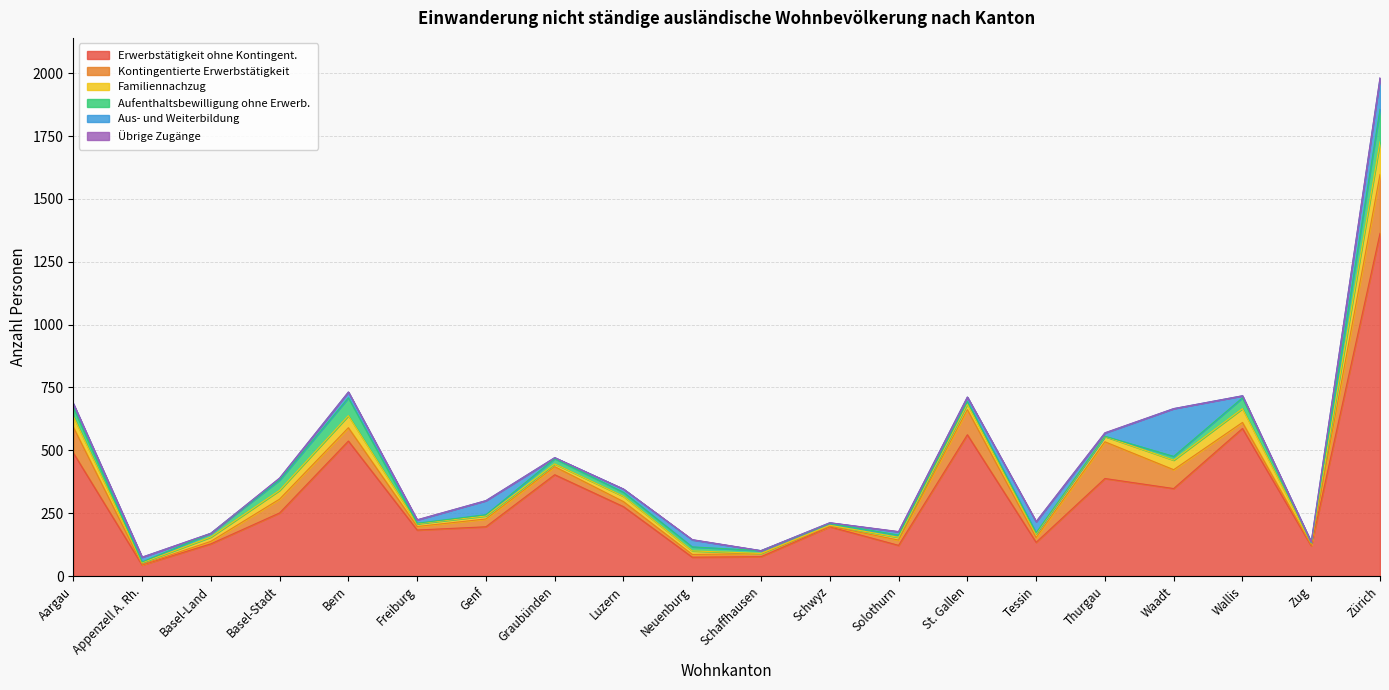

List the series in order of their peak value, lowest first.

Übrige Zugänge, Familiennachzug, Aufenthaltsbewilligung ohne Erwerb., Aus- und Weiterbildung, Kontingentierte Erwerbstätigkeit, Erwerbstätigkeit ohne Kontingent.